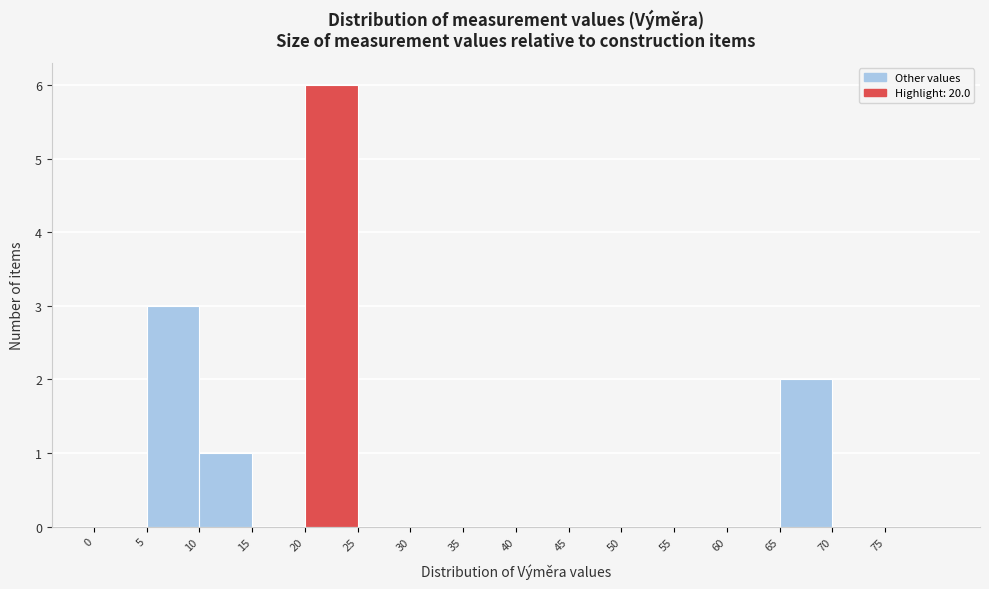

Reading left to right, list every bar in this chart as the range it spans on the x-axis followed by its height. The values are not printed on the chart, so give them approximately, as read against the axis.

0 to 5: 0
5 to 10: 3
10 to 15: 1
15 to 20: 0
20 to 25: 6
25 to 30: 0
30 to 35: 0
35 to 40: 0
40 to 45: 0
45 to 50: 0
50 to 55: 0
55 to 60: 0
60 to 65: 0
65 to 70: 2
70 to 75: 0
75 to 80: 0